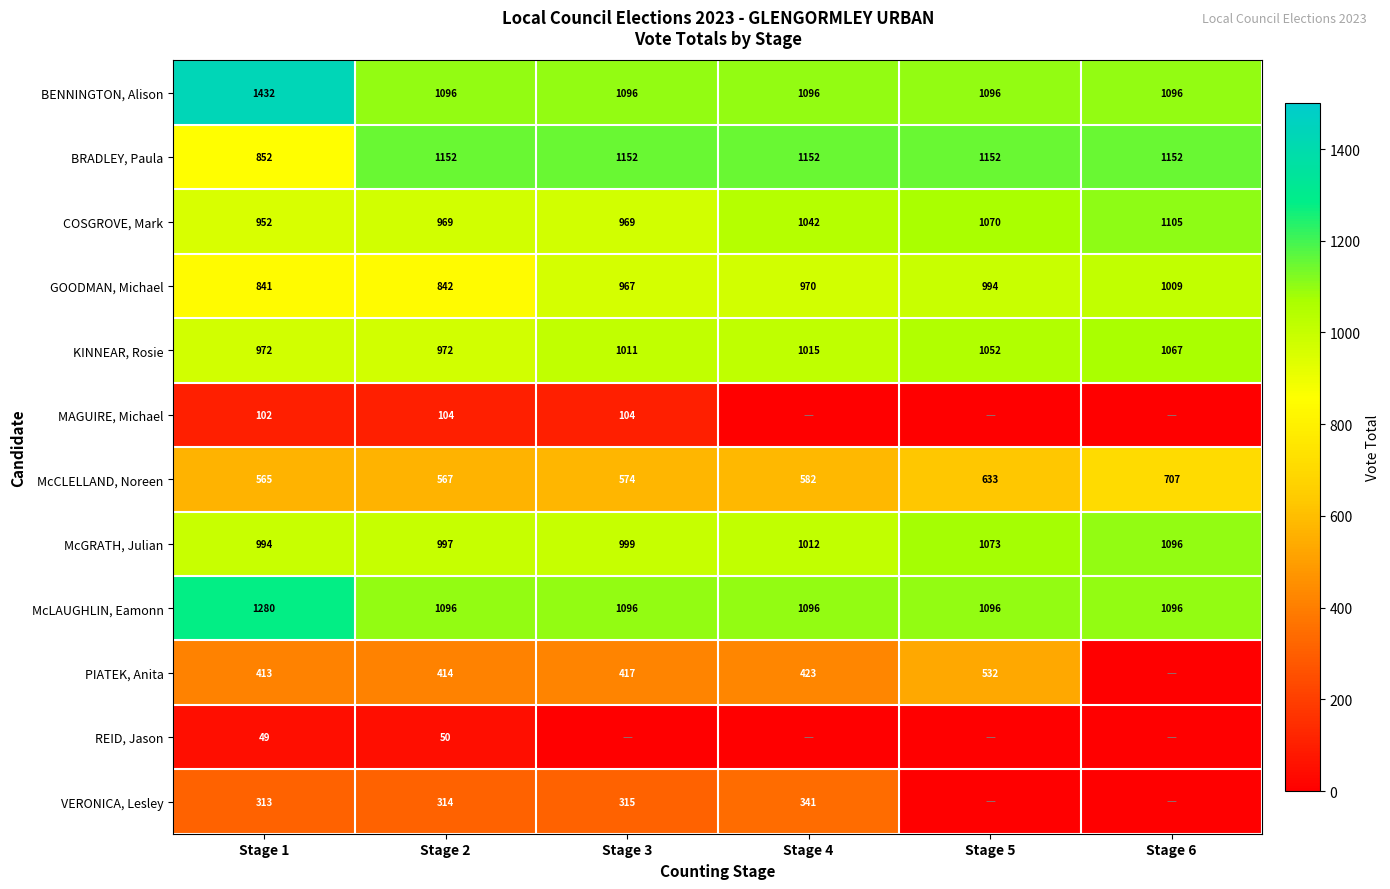

What is the approximate value of BRADLEY, Paula at Stage 5, to the nearest 10?

1150